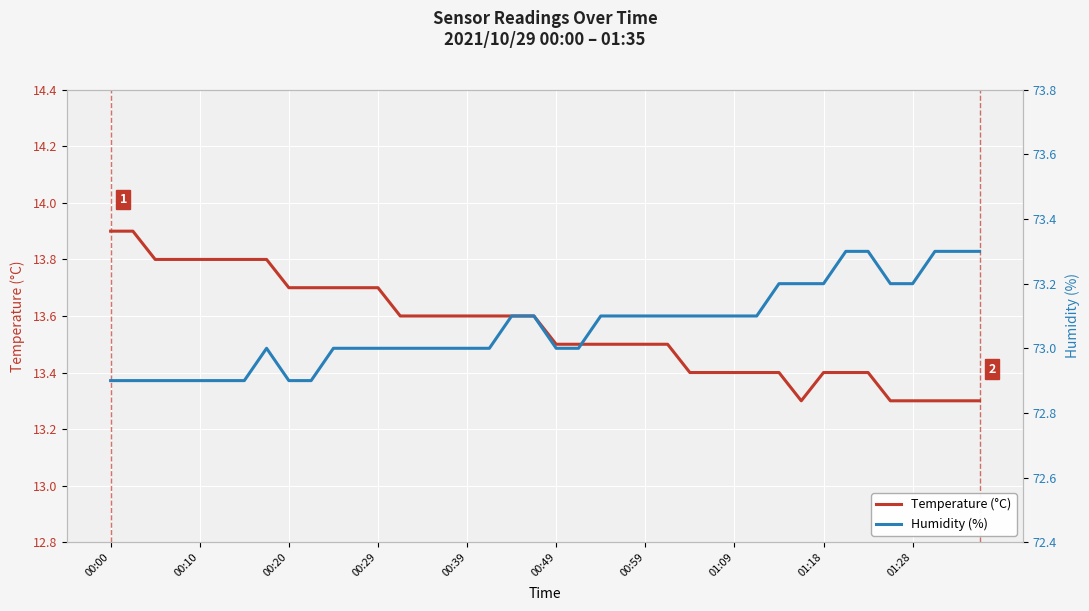

How many data points in Humidity (%) are above 73?

20